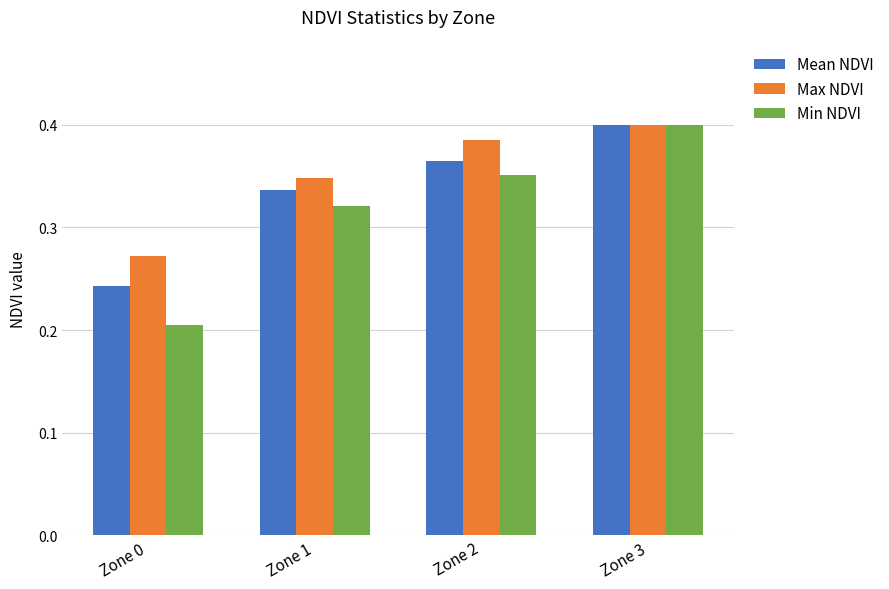

What is the difference between the maximum and second lowest values in the Mean NDVI series?

0.1